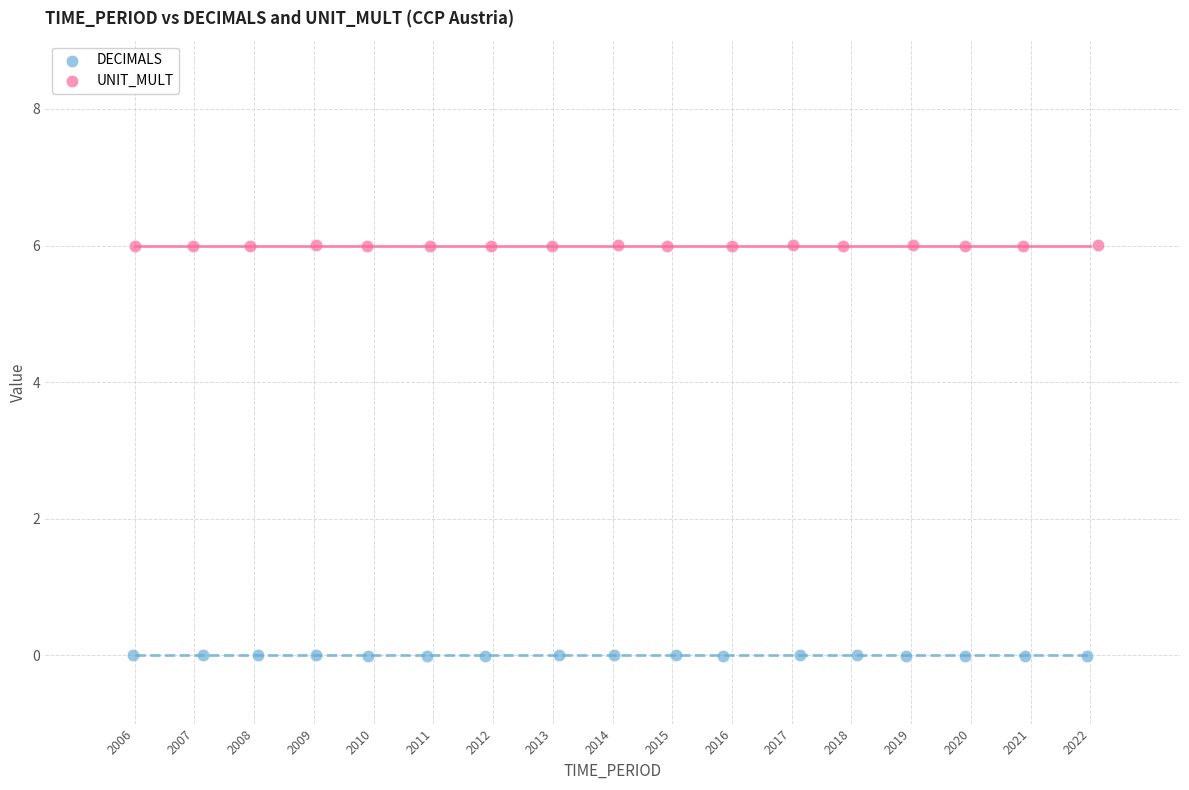

Which series contains the lowest Y value?

DECIMALS